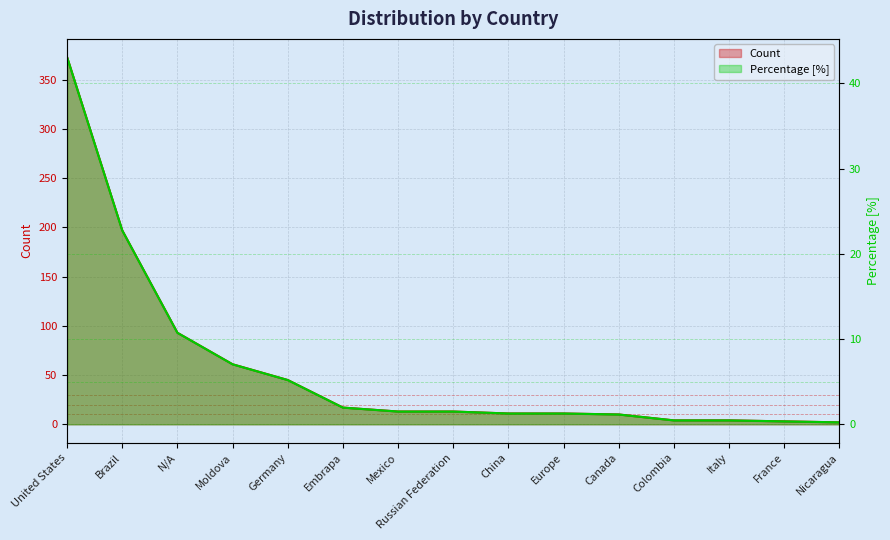

List the series in order of their peak value, highest first.

Count, Percentage